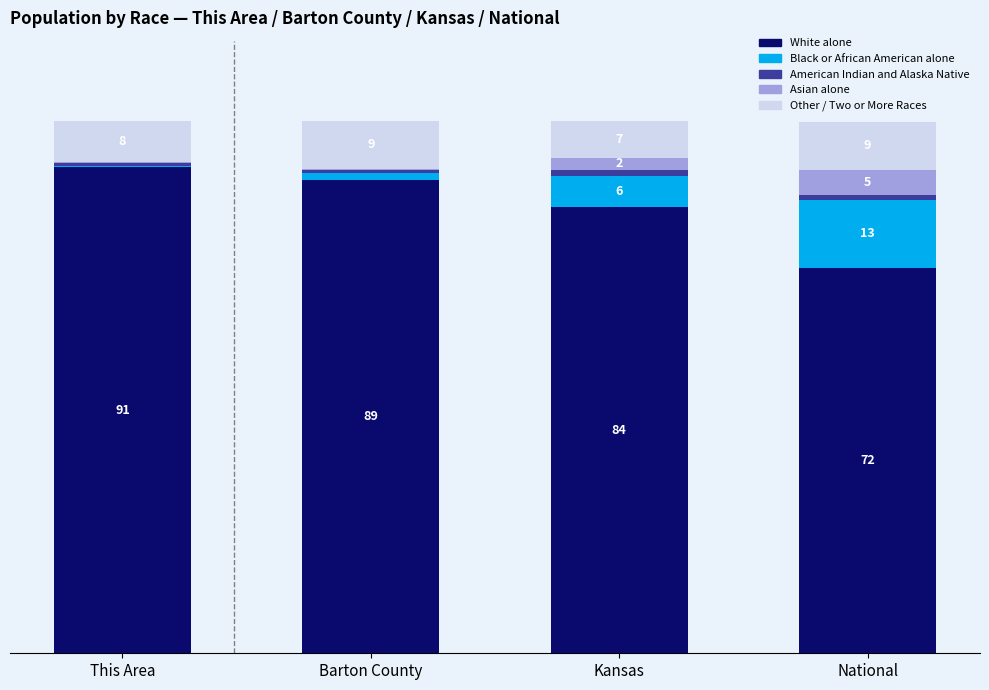

Where is Asian alone nearest to the value 2?

Kansas